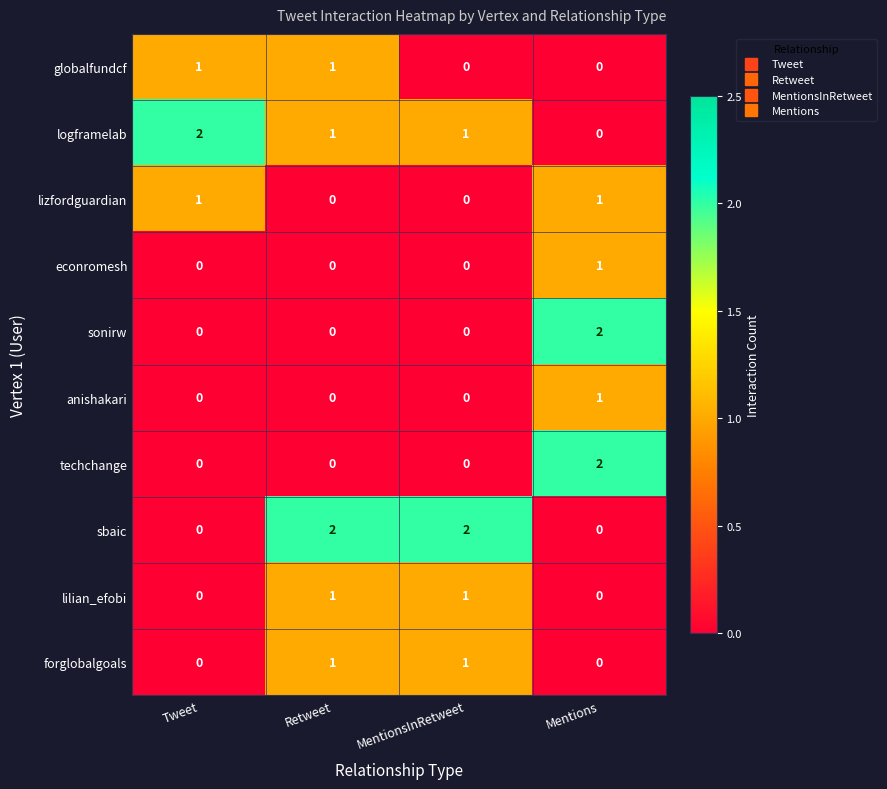

How many sonirw values are between 0 and 2?

4